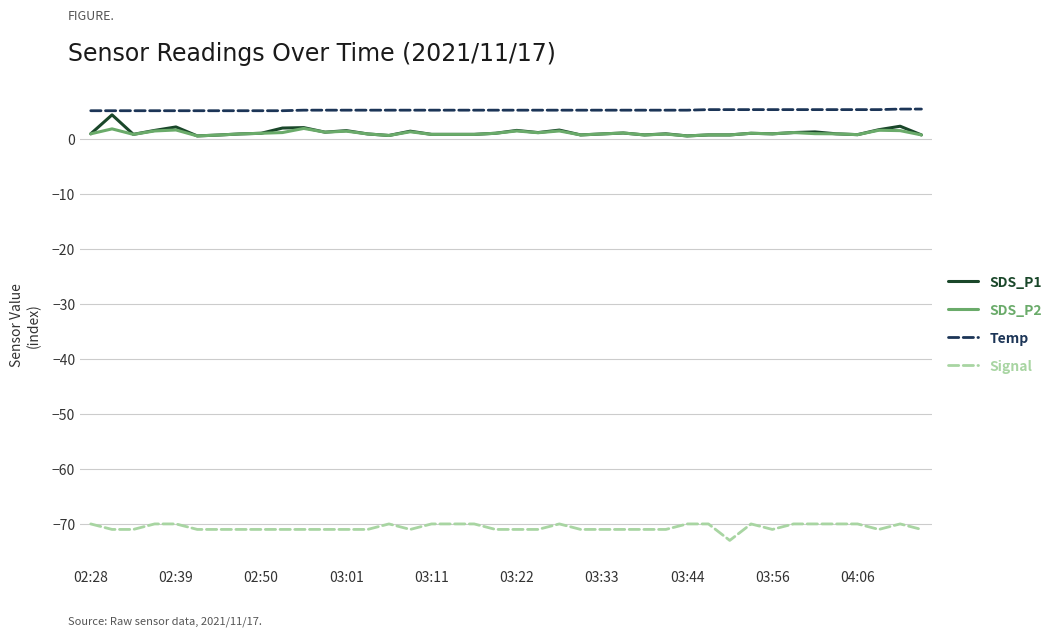

True or false: SDS_P2 and Temp intersect in this chart.

False